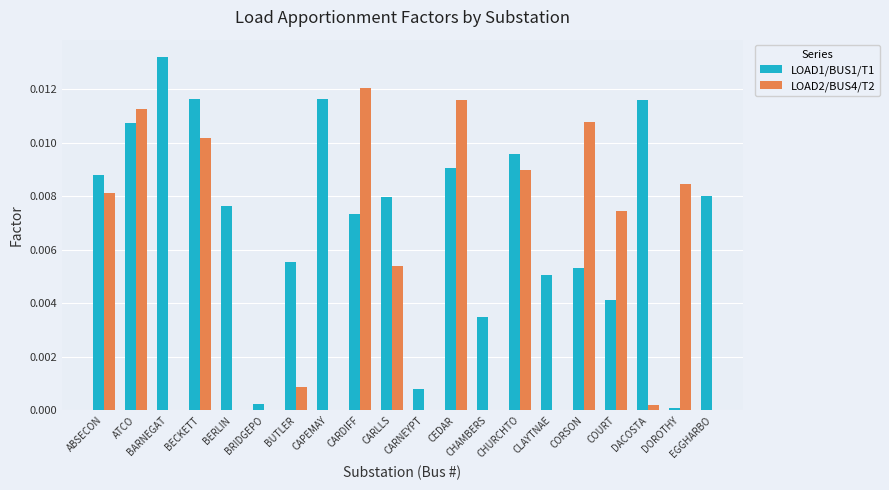

Is the value of LOAD2/BUS4/T2 at ATCO greater than the value of LOAD1/BUS1/T1 at CHURCHTO?

Yes